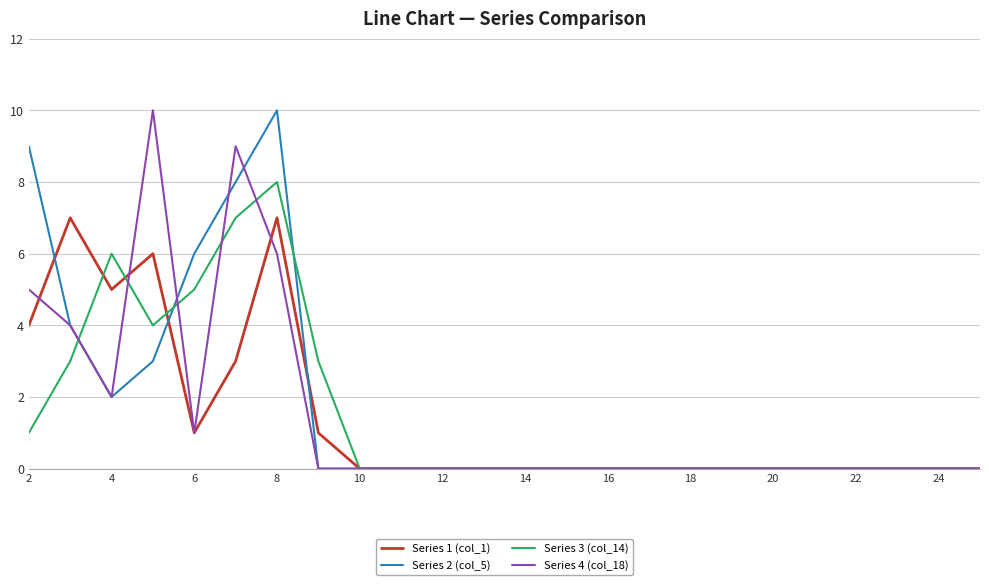

True or false: Series 1 (col_1) has more than 2 interior local peaks.

True